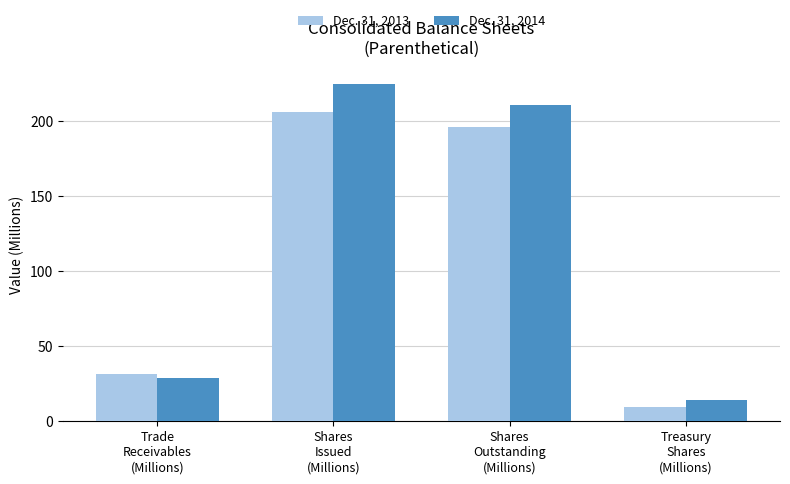

Is it true that Dec. 31, 2013 equals 9.5 at Treasury
Shares
(Millions)?

True